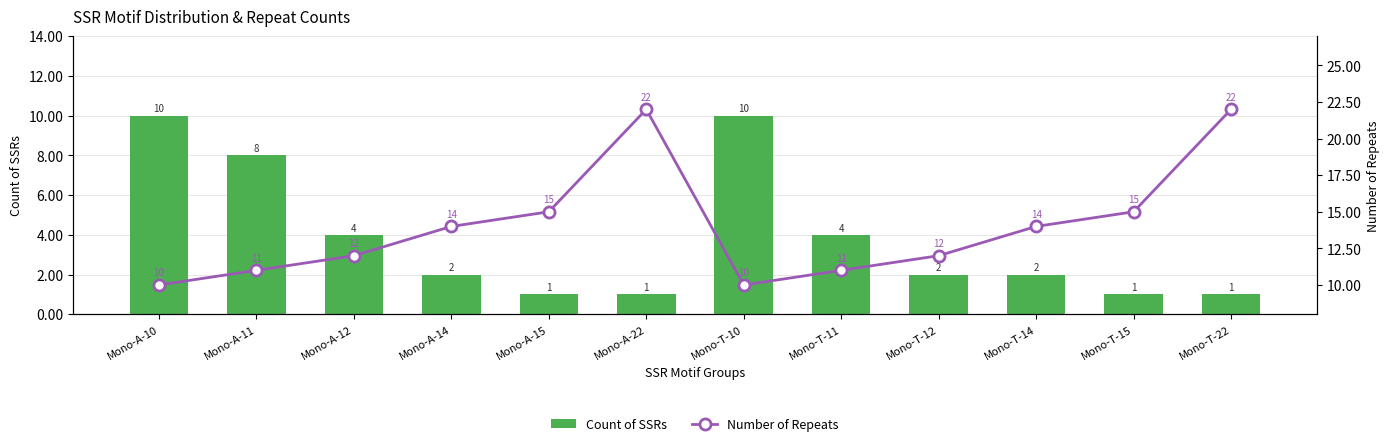

What is the label of the 6th bar from the right?

Mono-T-10